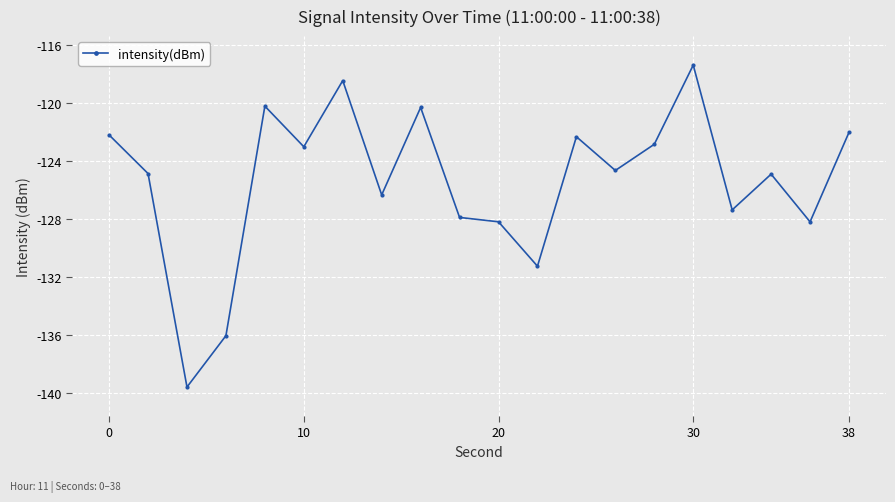

What is the difference between the maximum and second lowest values?

18.7